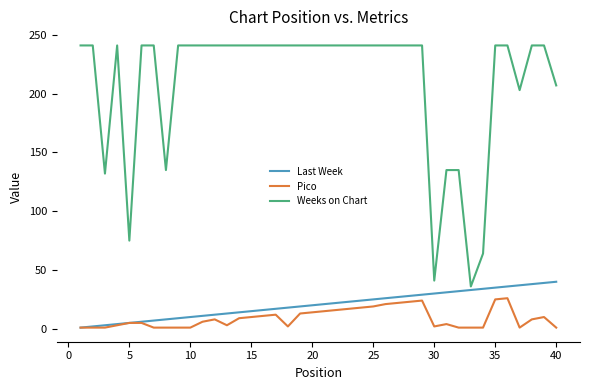

What is the smallest value displayed?

1